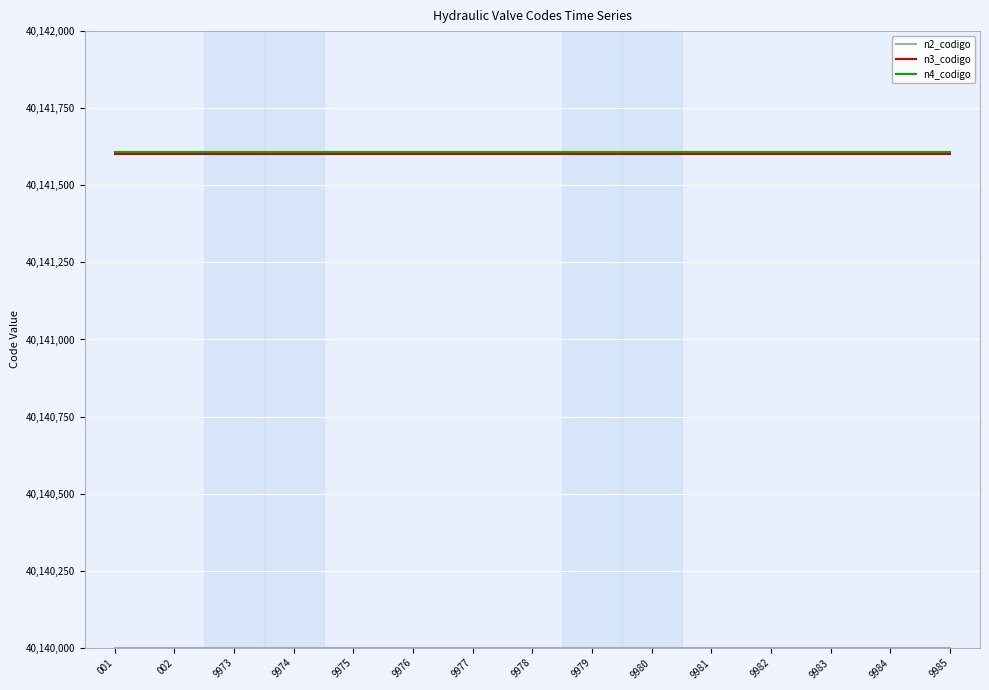

What is the total value across all series at 001?

120423208